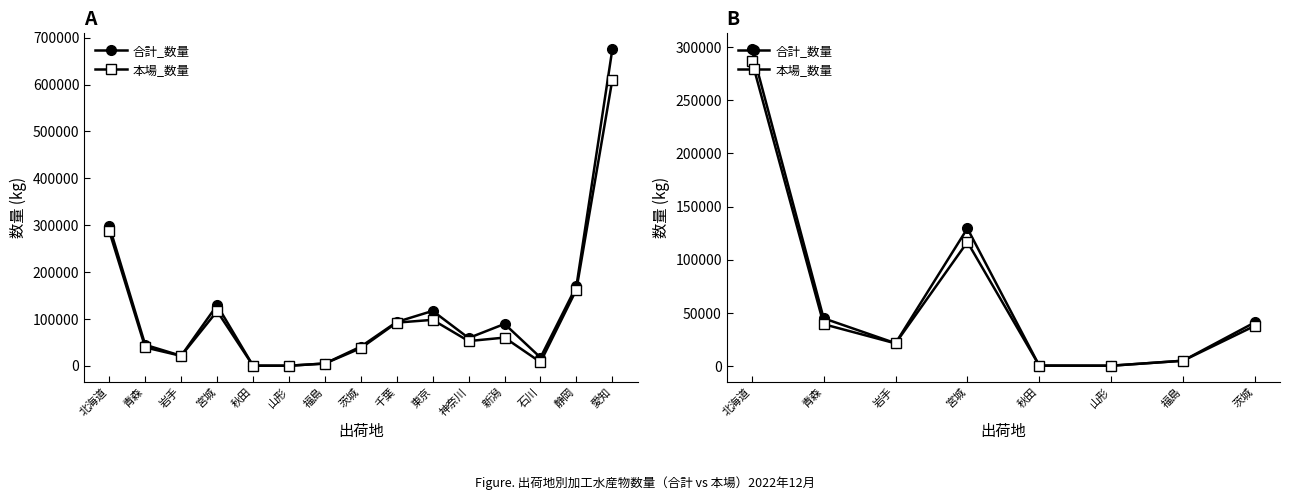

Which has a higher value, 北海道 or 宮城?

北海道